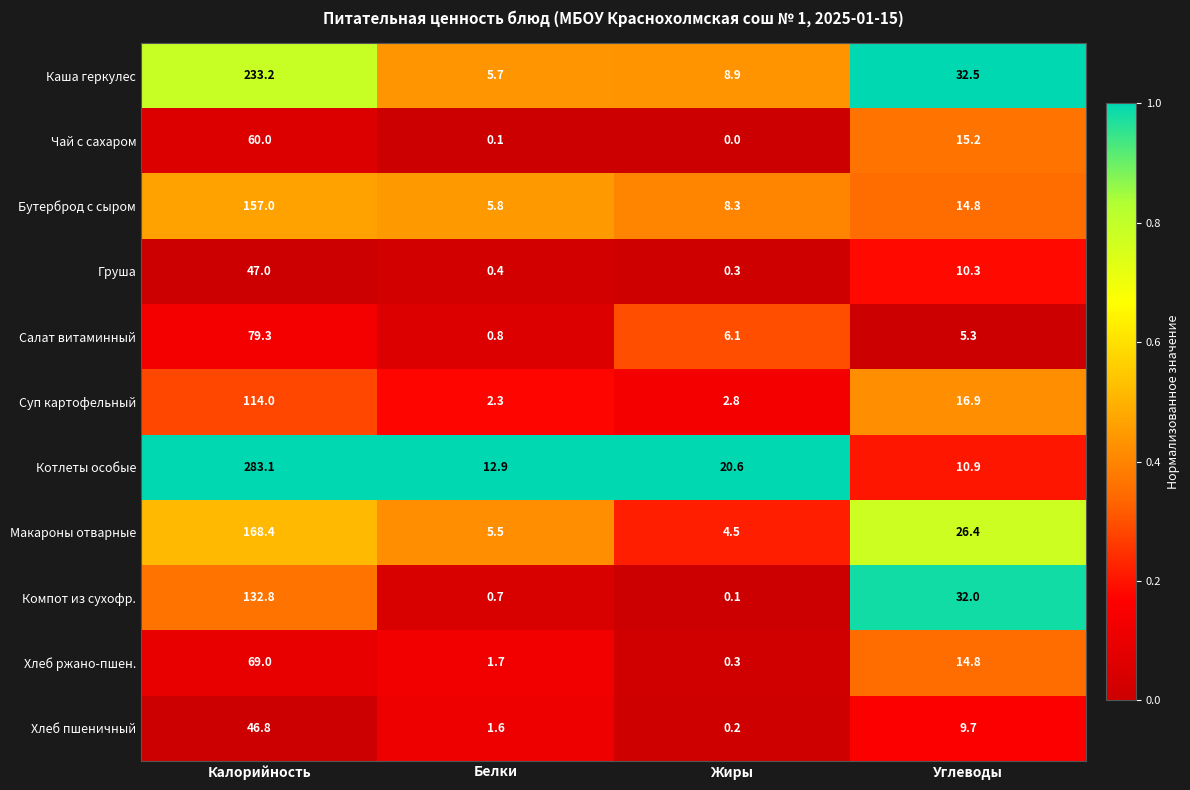

How many categories are shown in the chart?

4